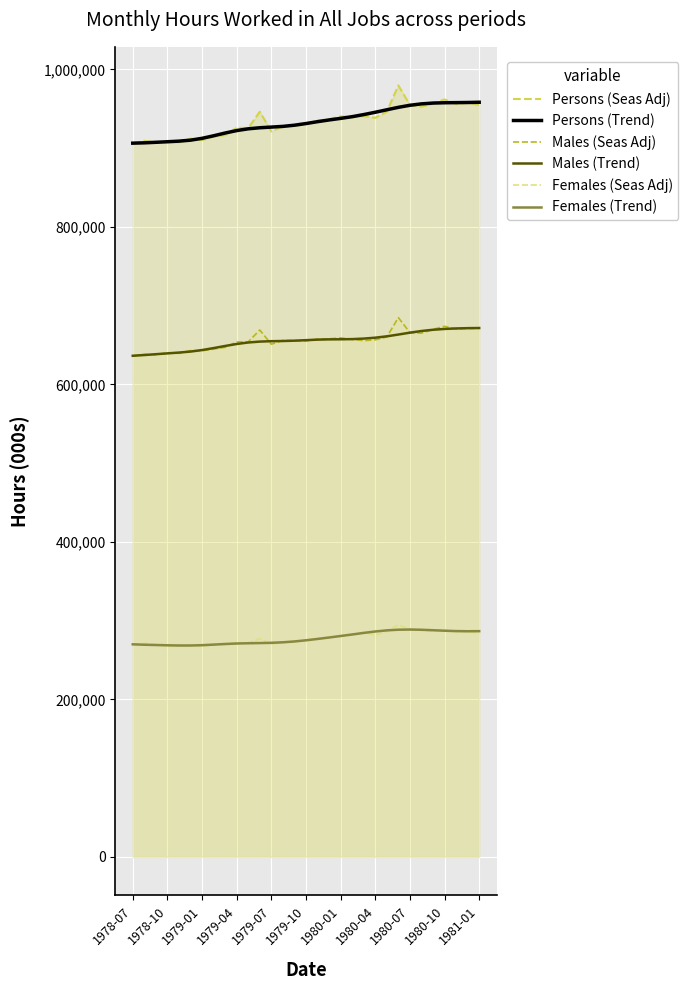

What are all the series names shown in the legend?

Persons (Seas Adj), Persons (Trend), Males (Seas Adj), Males (Trend), Females (Seas Adj), Females (Trend)